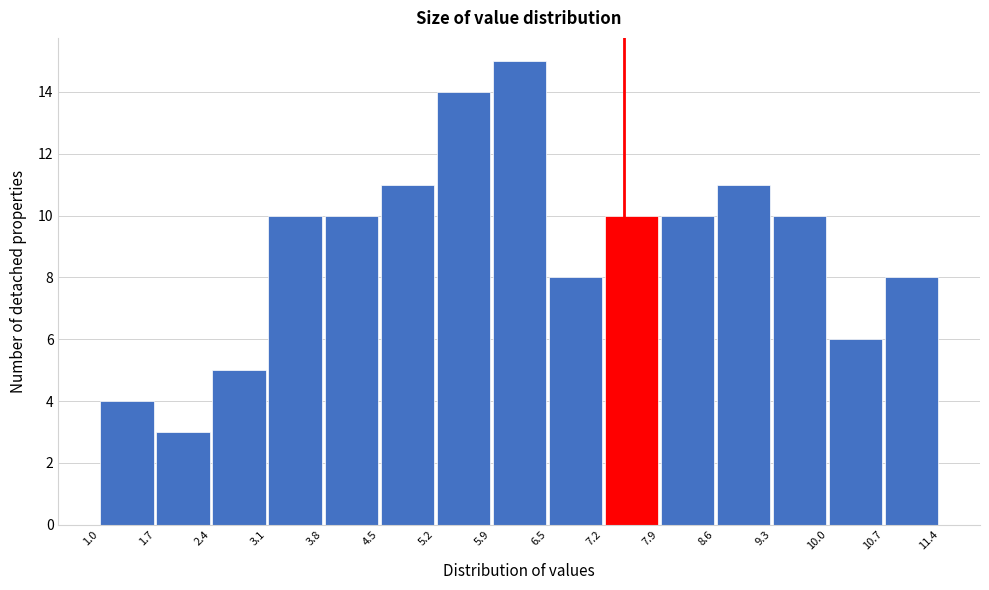

What is the height of the bar covering 7.2 to 7.9 on the x-axis? The values are not printed on the chart, so give them approximately, as read against the axis.

10